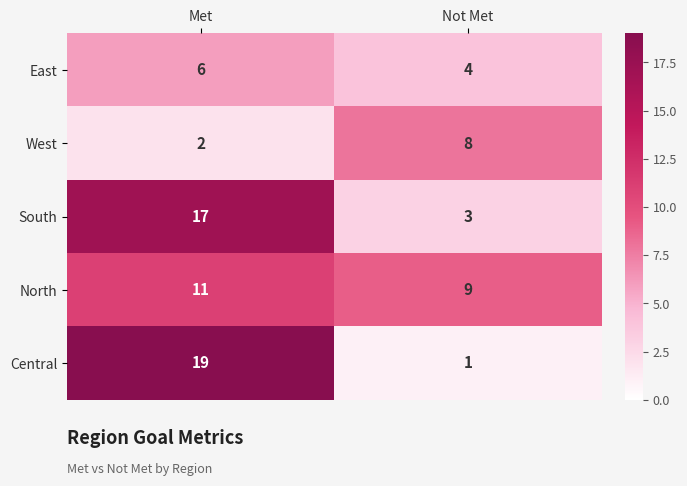

What is the difference between the highest and lowest values at Not Met?

8